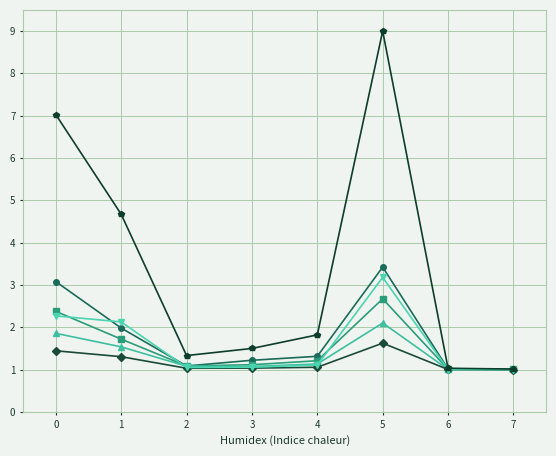

What is the smallest value displayed?

1.0